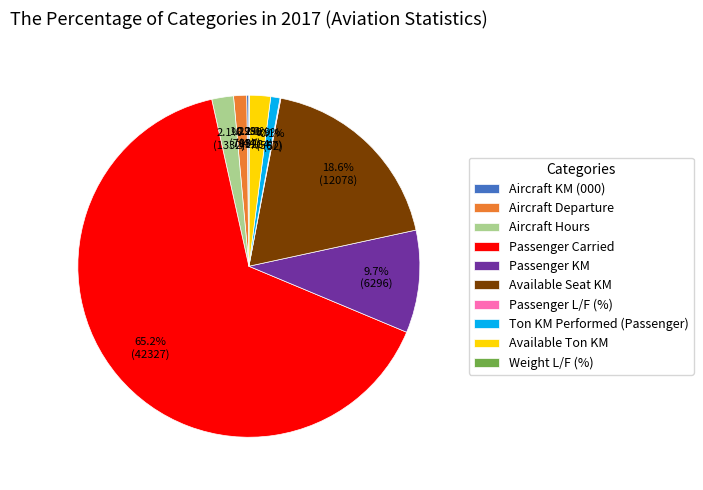

What is the largest slice in the pie chart?

Passenger Carried